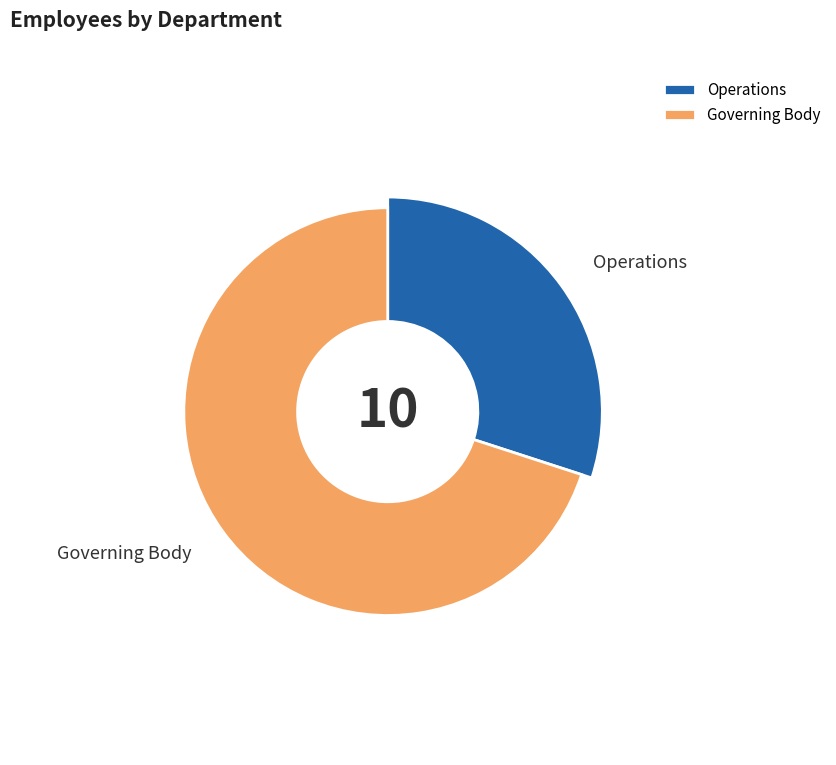

To the nearest percent, what is the average slice percentage?

50%